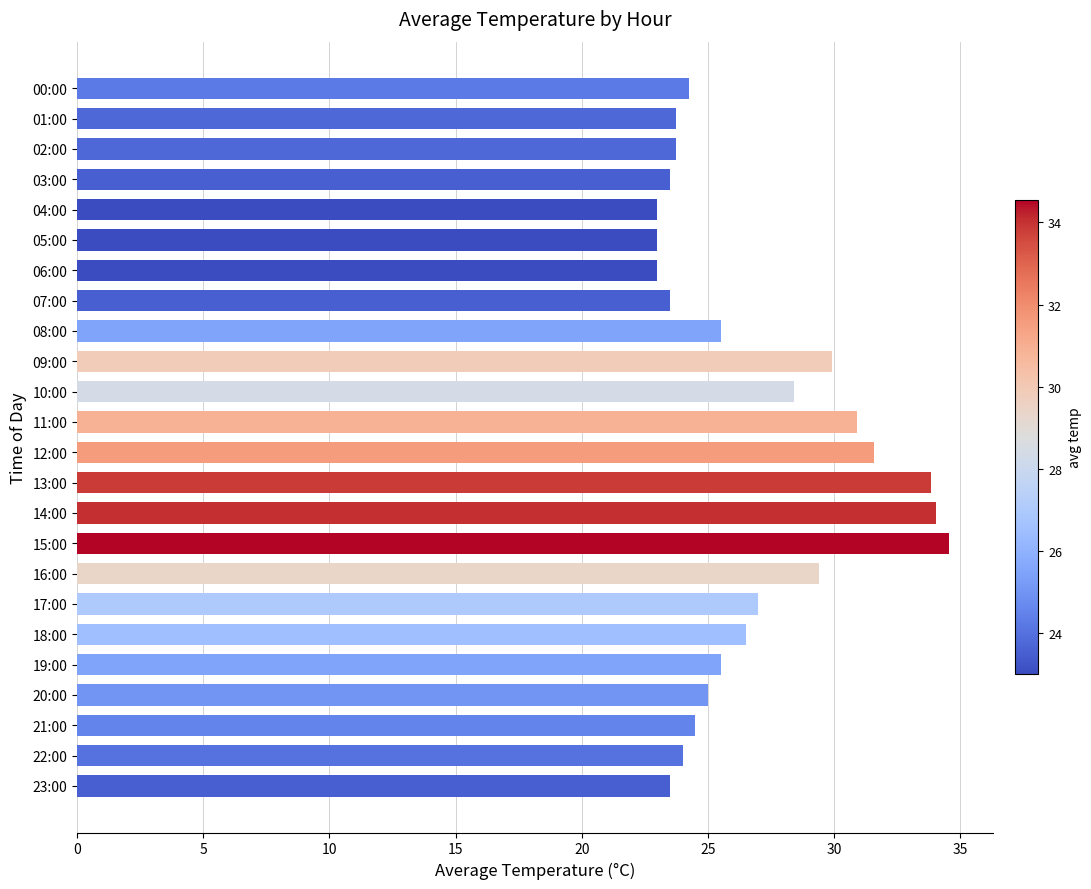

Reading right to left, extract all data points from this chart.

23.5	24.0	24.5	25.0	25.5	26.5	27.0	29.4	34.5	34.0	33.9	31.6	30.9	28.4	29.9	25.5	23.5	23.0	23.0	23.0	23.5	23.8	23.8	24.2